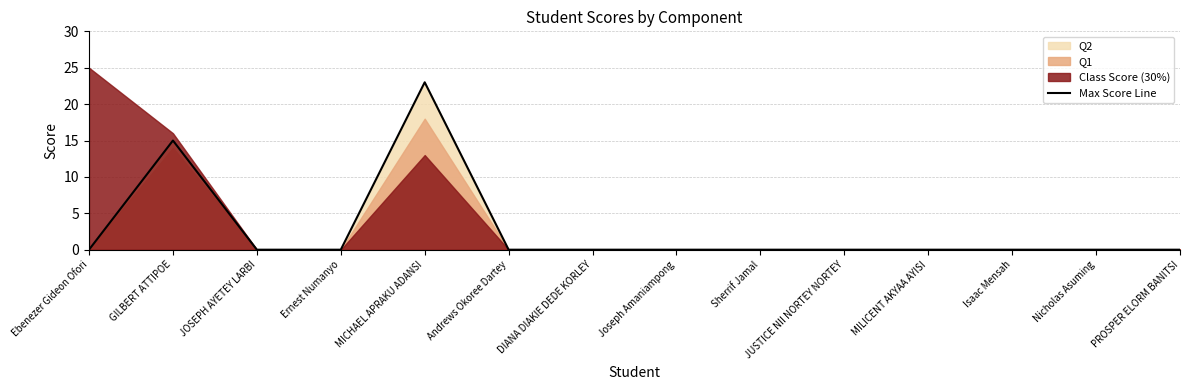

At which label is Max Score Line closest to 11?

GILBERT ATTIPOE